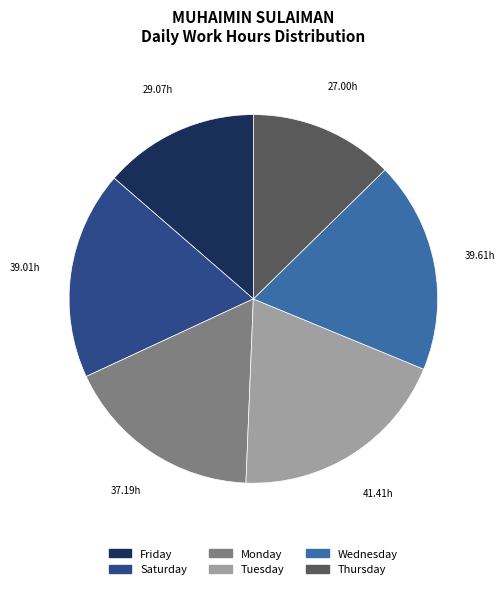

Is there a majority slice in this chart?

No